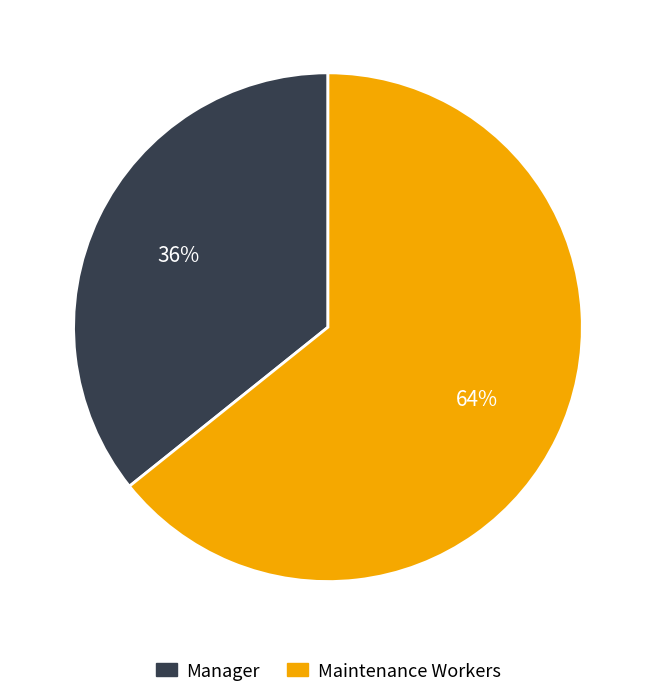

Is there a majority slice in this chart?

Yes